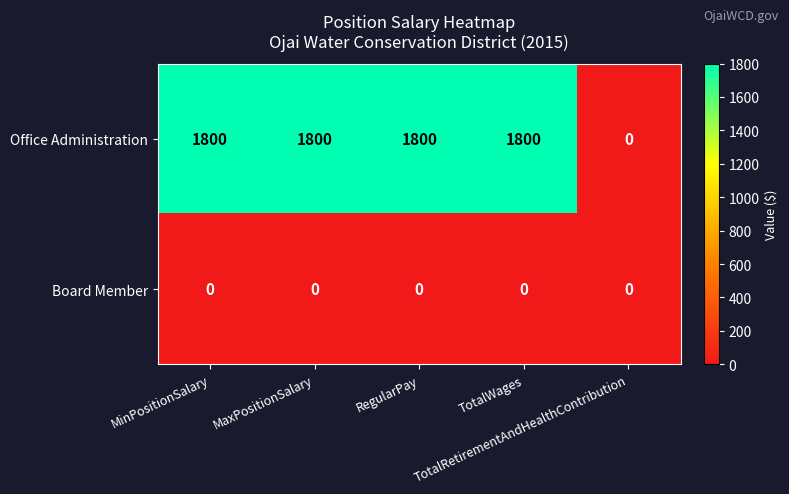

How many series are shown in this chart?

2